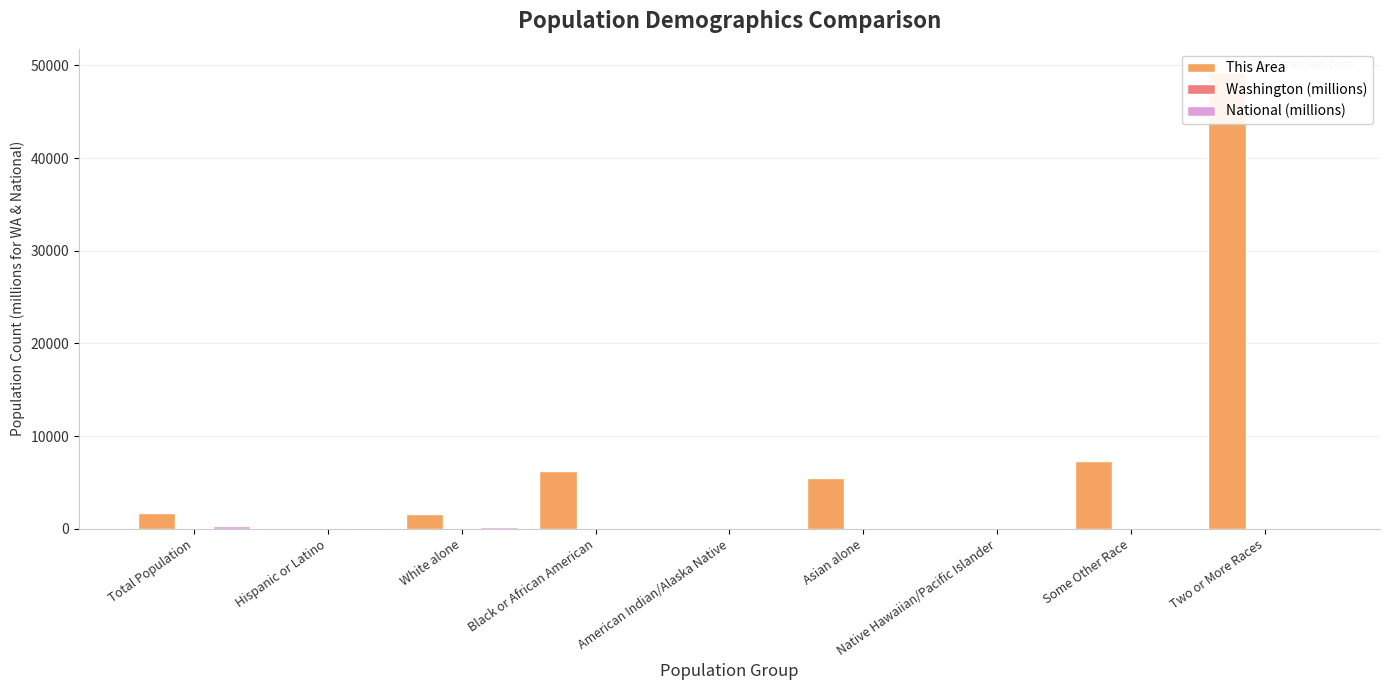

How many groups of bars are there?

9